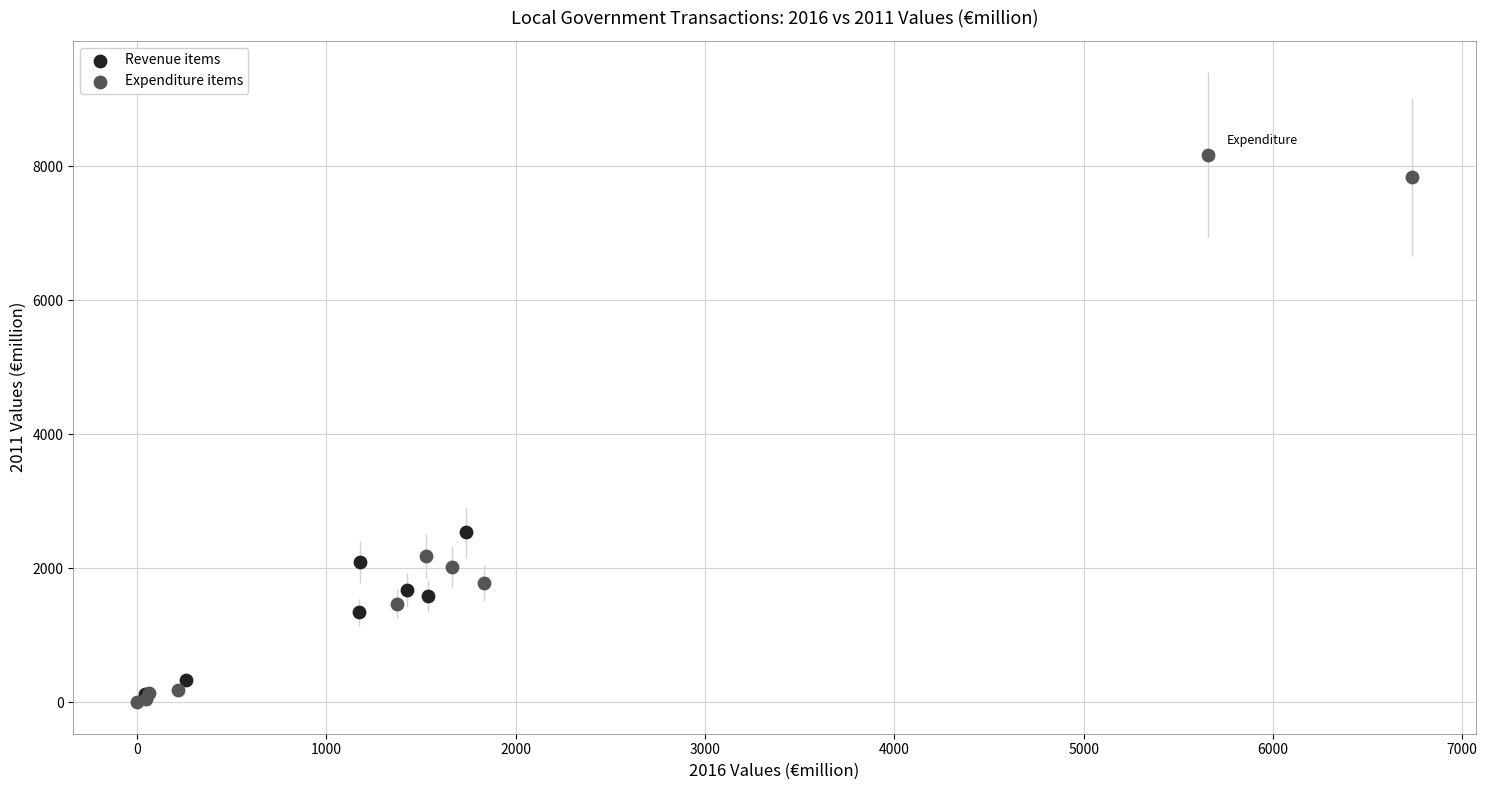

Which series has the widest spread of Y values?

Expenditure items